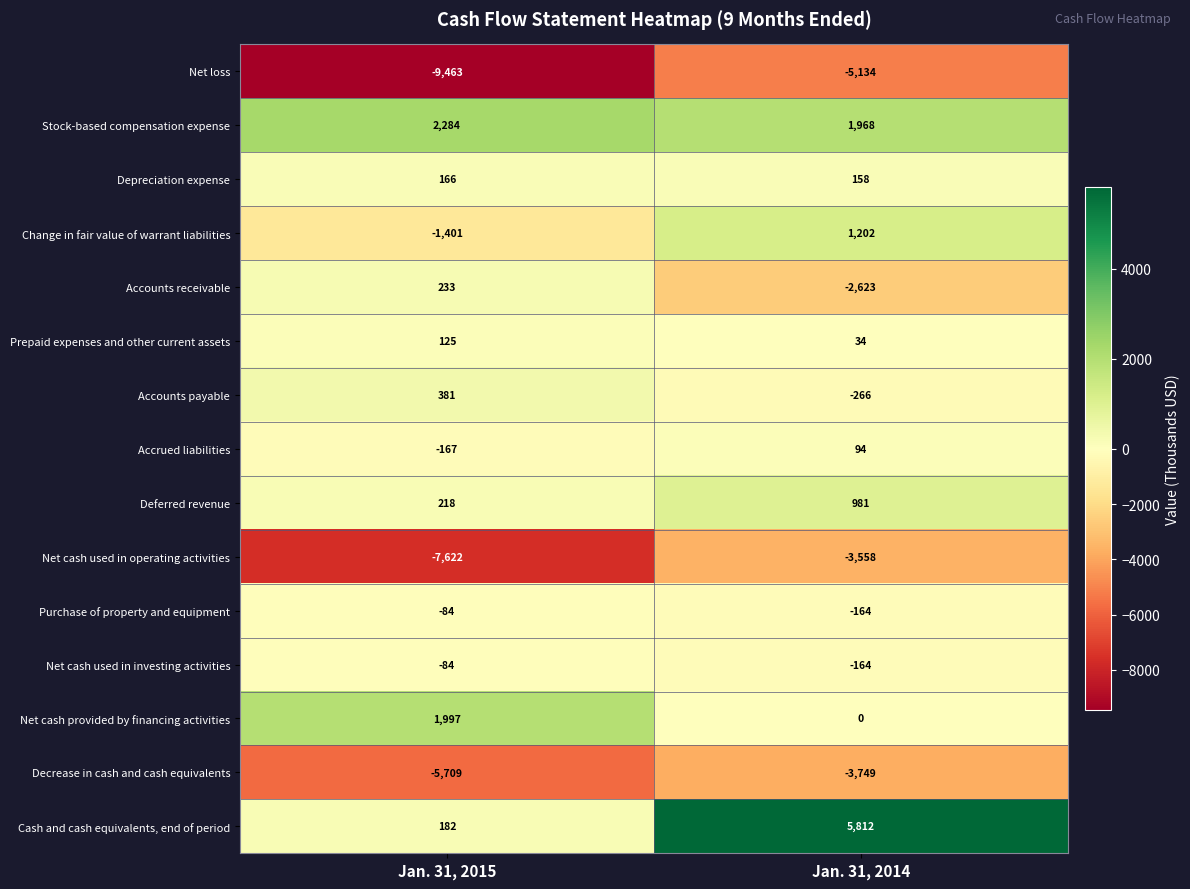

What is the sum of the Stock-based compensation expense values at Jan. 31, 2014 and Jan. 31, 2015?

4252